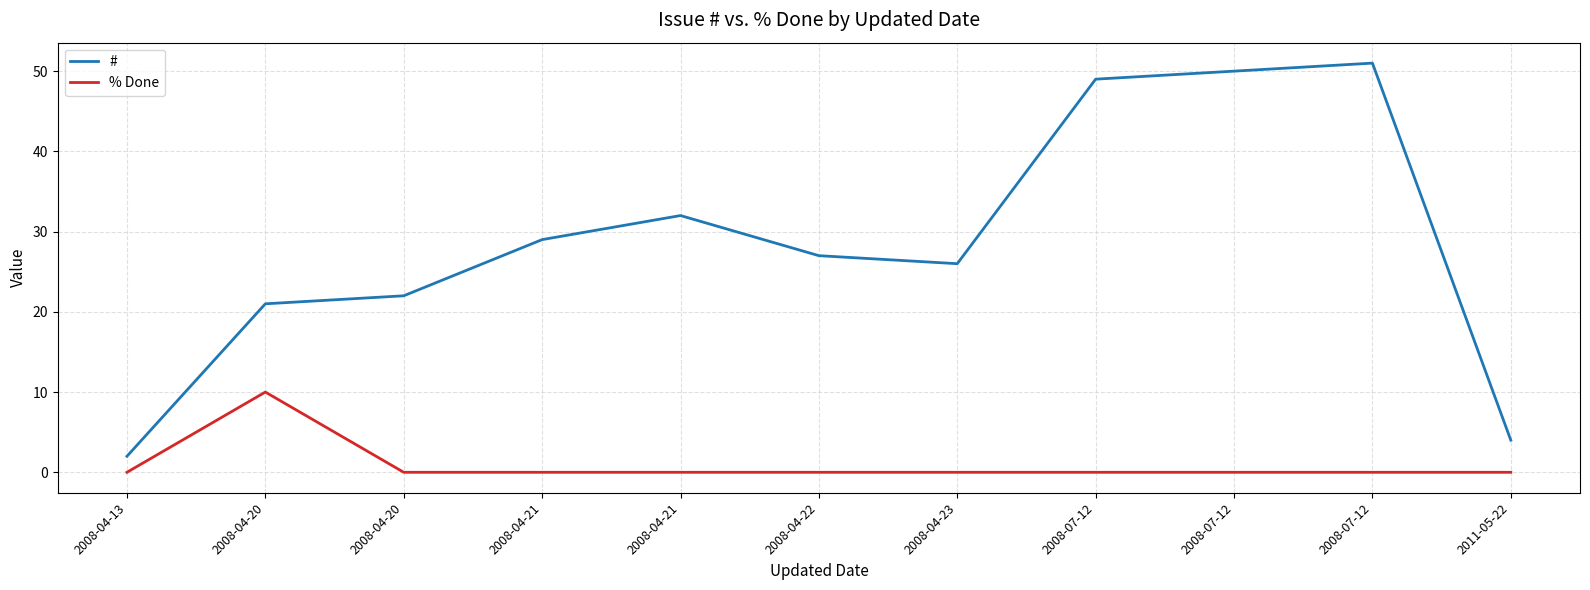

At which label is # closest to 26?

2008-04-23